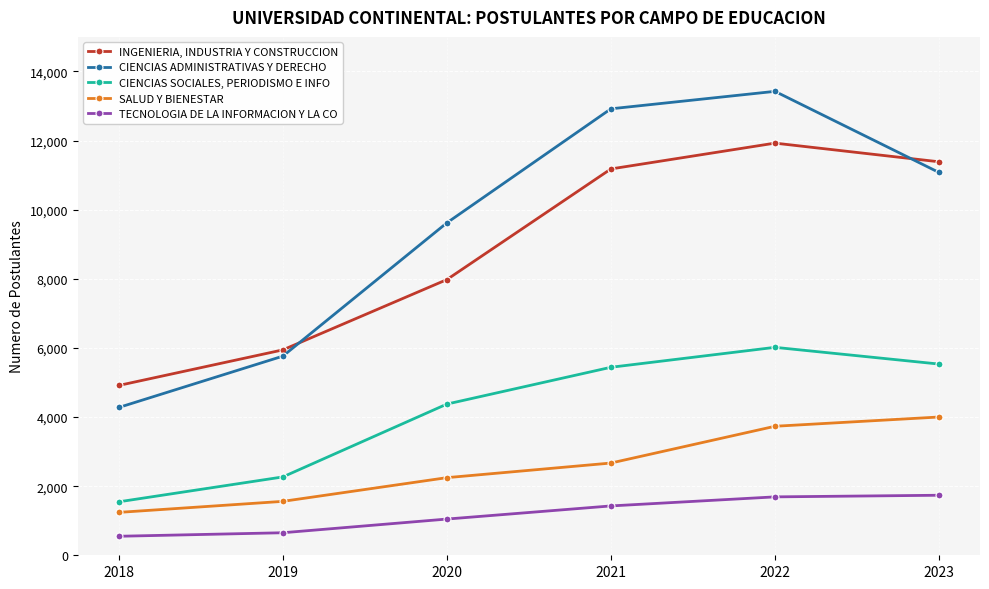

What is the spread (max minus min) of values at 2022?

11734